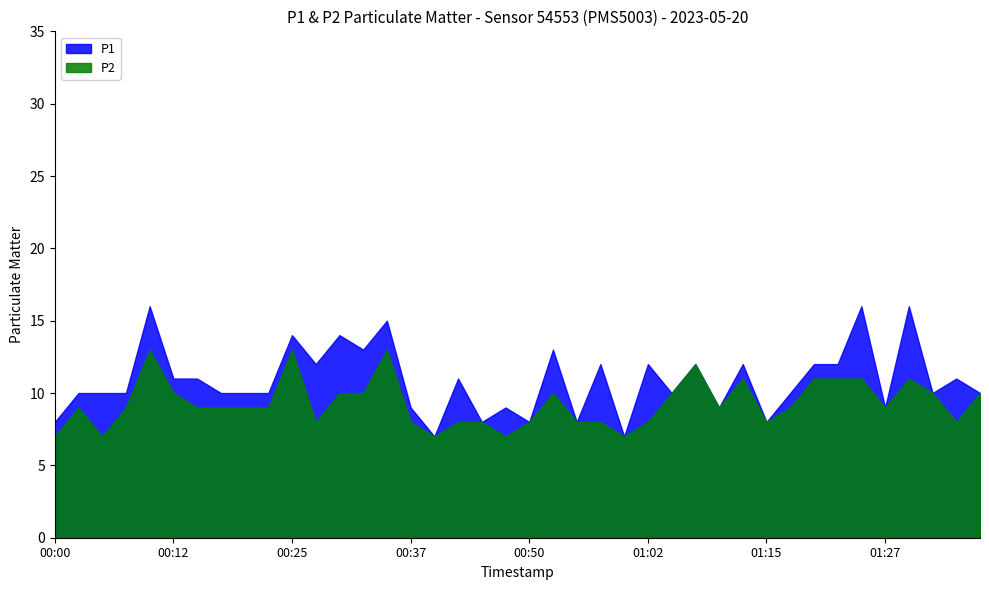

The P1 series shows 12 at 01:20. True or false?

True